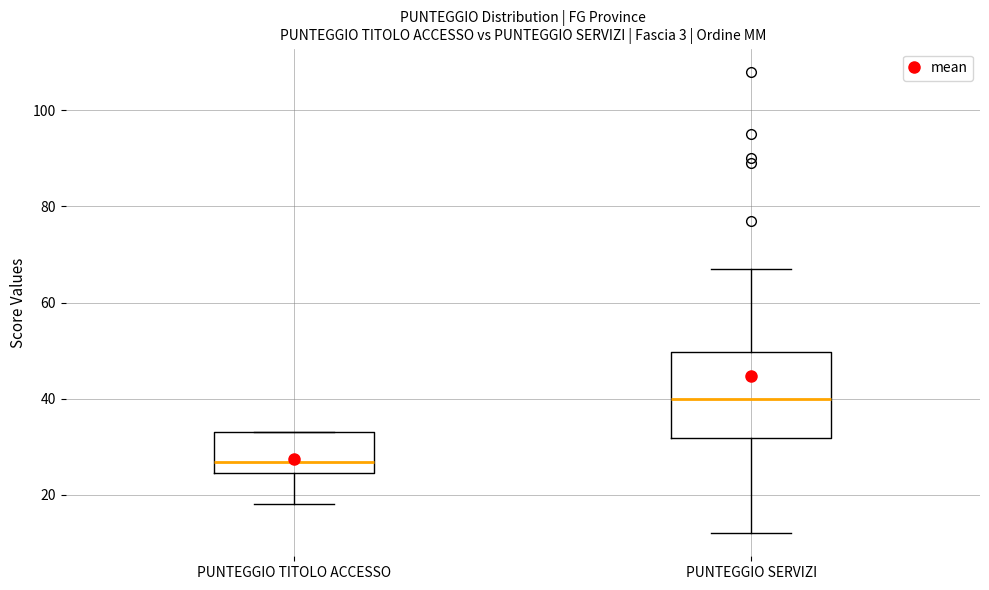

Reading left to right, read every box against the y-axis: the position of its median line, the range the box covers, and the ends of its whiskers. The values are not printed on the chart, so give them approximately, as read against the axis.

PUNTEGGIO TITOLO ACCESSO: median 26, box 24 to 34, whiskers 18 to 34
PUNTEGGIO SERVIZI: median 40, box 32 to 50, whiskers 12 to 68